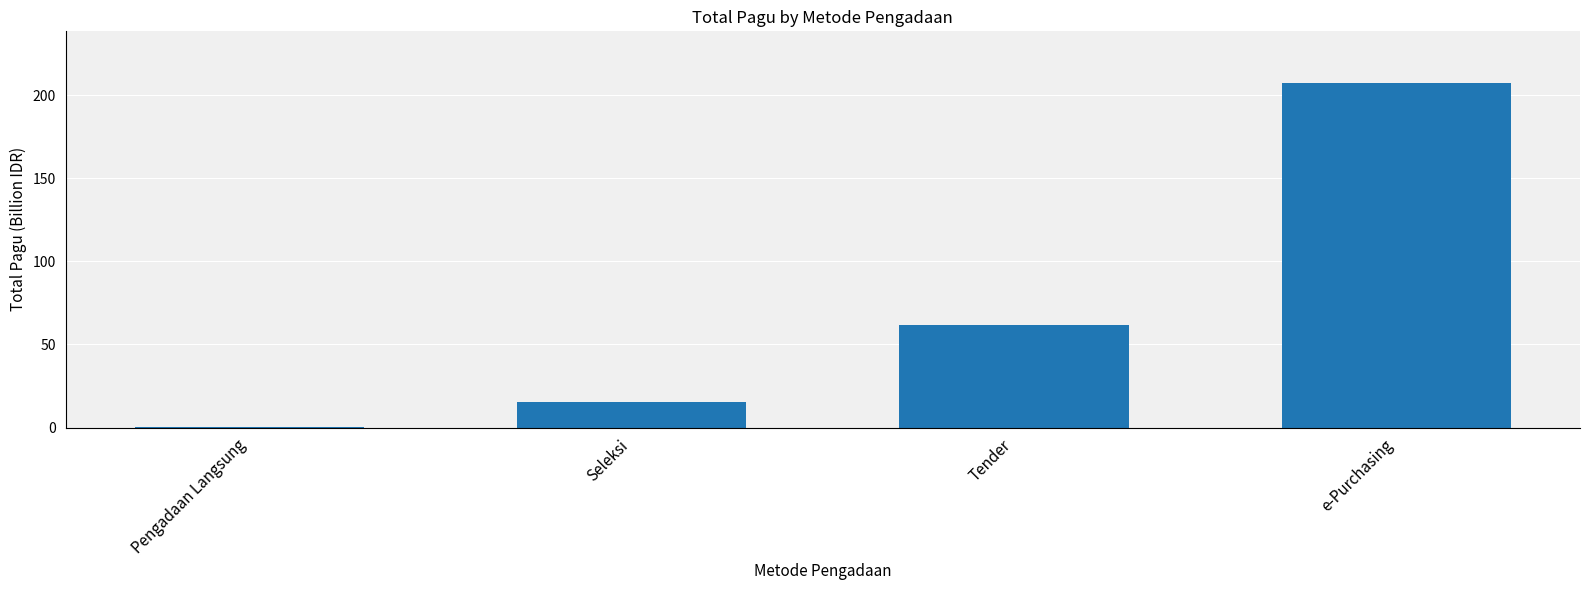

How many data points does each series have?

4